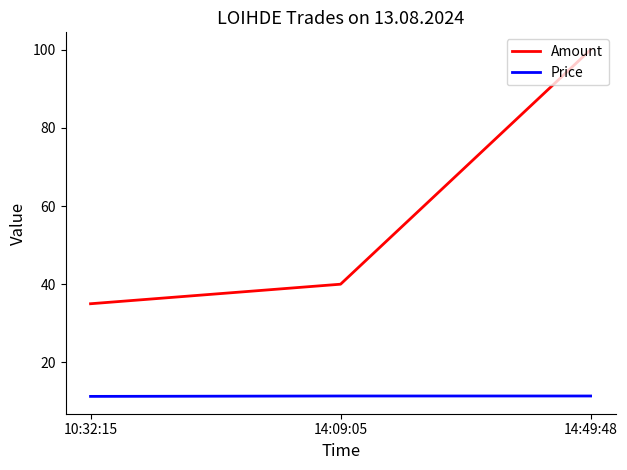

List the series in order of their peak value, lowest first.

Price, Amount